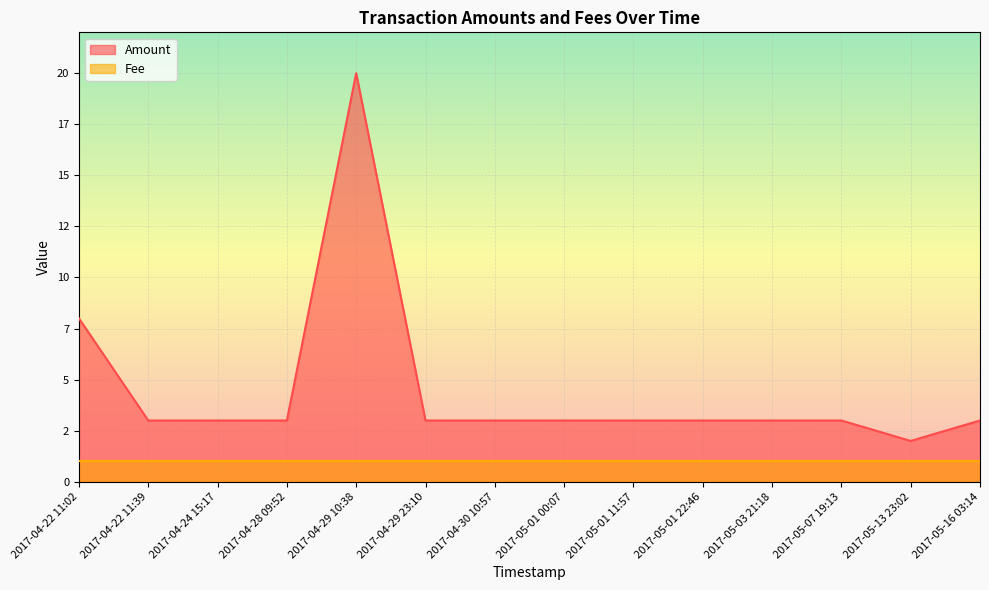

What is the sum of all values?

63